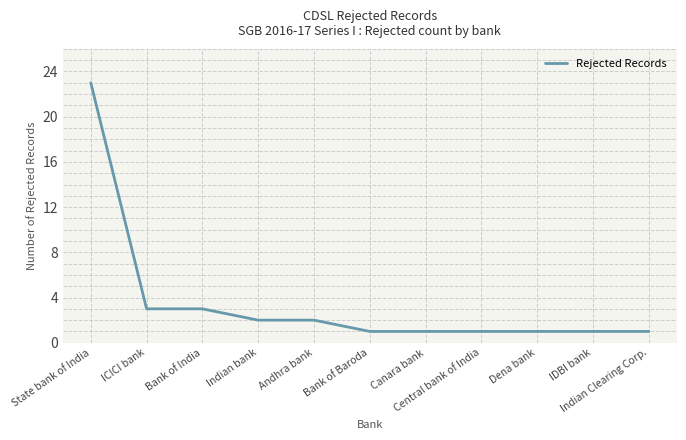

What is the maximum value shown in the chart?

23